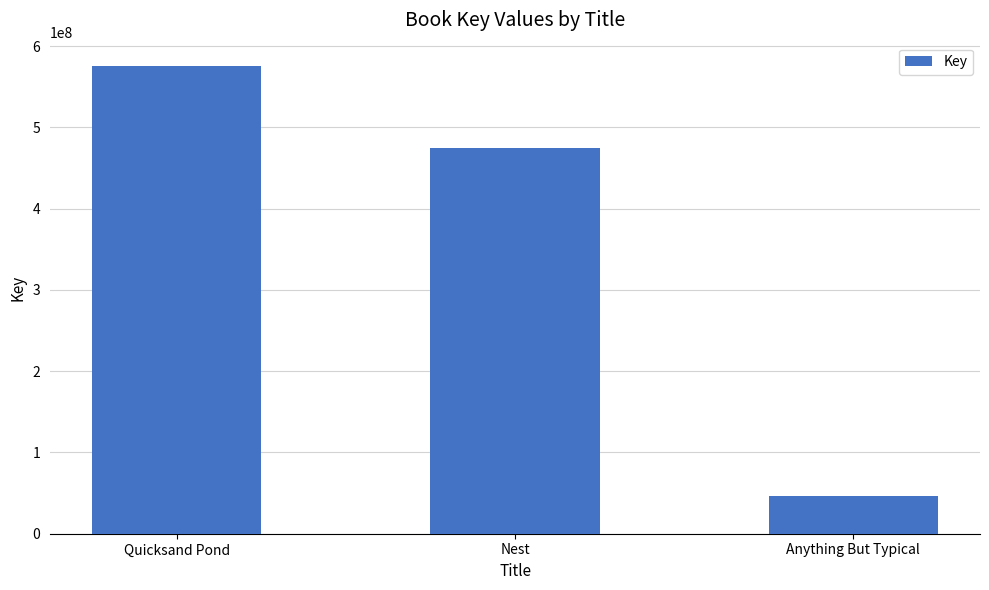

Reading right to left, list all the values displayed in this chart.

46593613	474828638	575579856